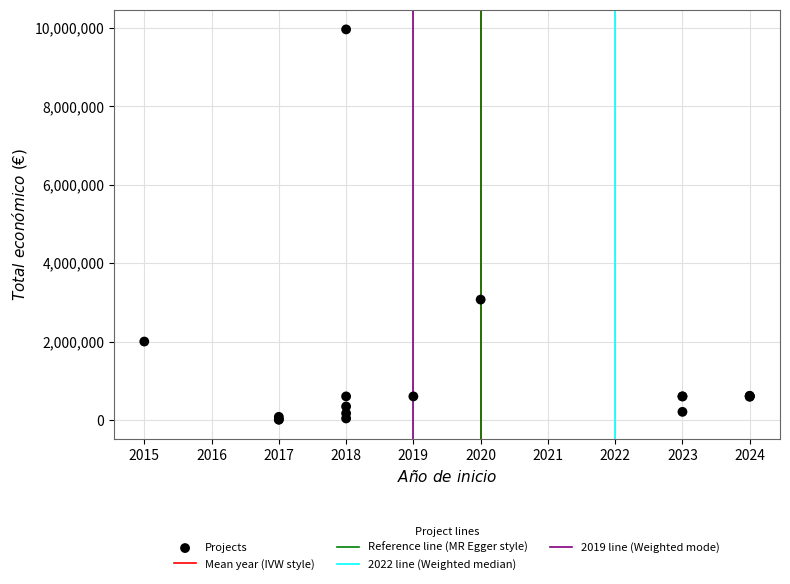

What Y value in the scatter plot is closest to 4984333?

3069653.0